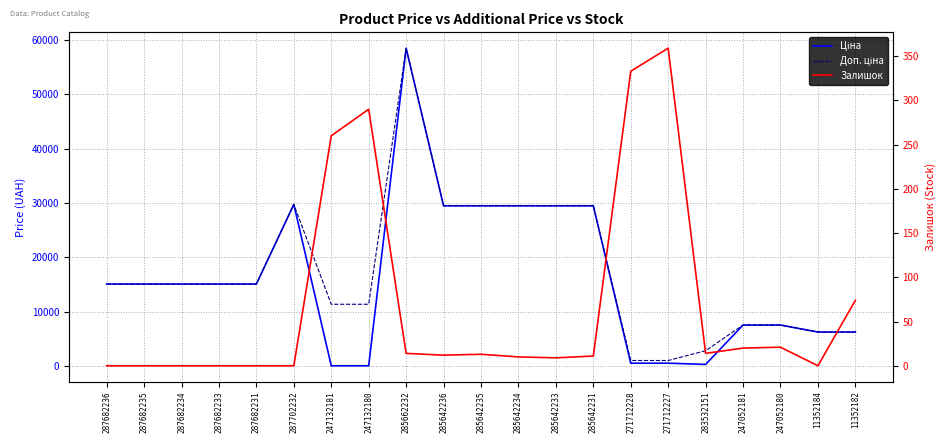

True or false: Доп. ціна and Залишок intersect in this chart.

False